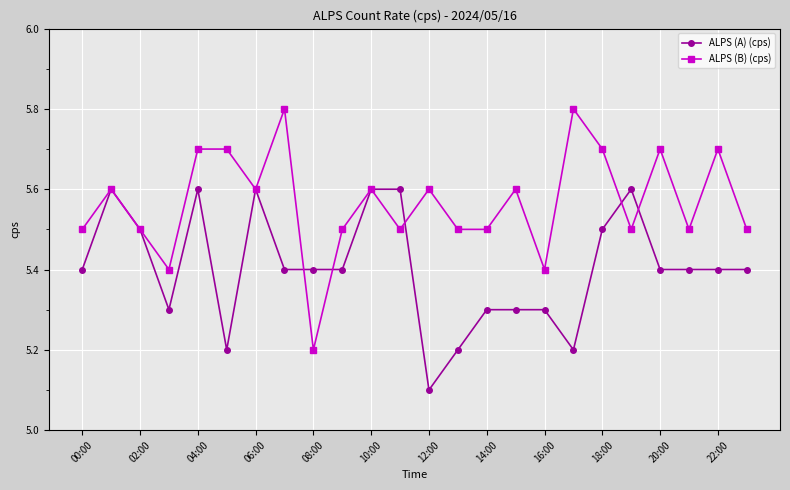

What is the maximum value shown in the chart?

5.8